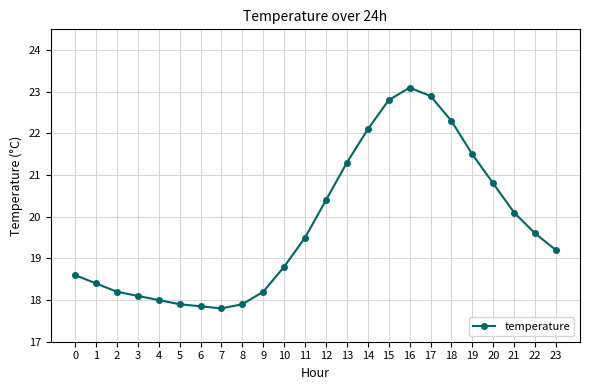

Is it true that the value at 15 is 22.8?

True